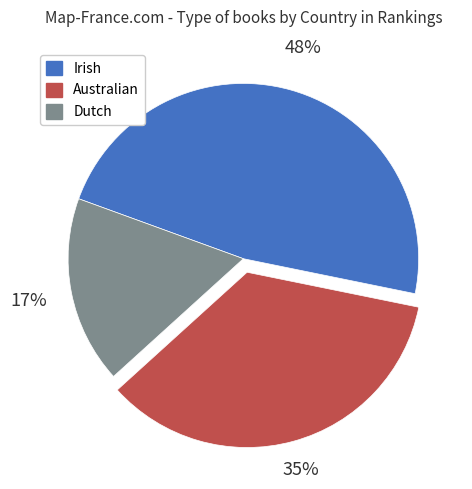

What is the smallest slice in the pie chart?

Dutch